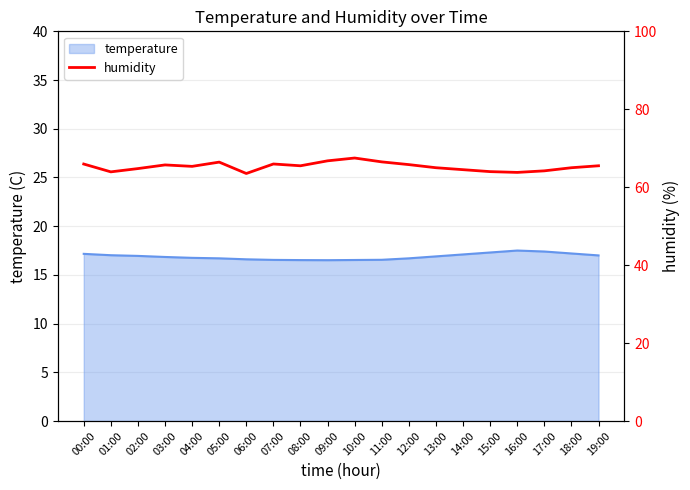

Reading right to left, list all the values displayed in this chart.

19:00=65.5	18:00=65.0	17:00=64.2	16:00=63.8	15:00=64.0	14:00=64.5	13:00=65.0	12:00=65.8	11:00=66.5	10:00=67.5	09:00=66.8	08:00=65.5	07:00=66.0	06:00=63.5	05:00=66.4	04:00=65.3	03:00=65.7	02:00=64.8	01:00=63.9	00:00=66.0